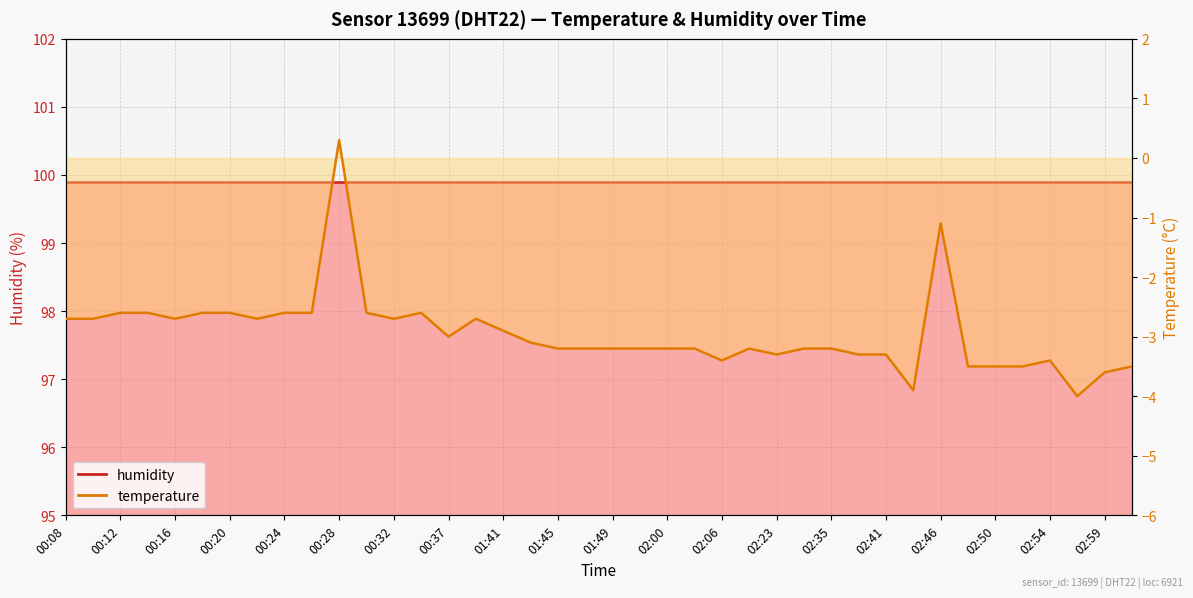

Is it true that the value at 00:28 is 0.5?

False